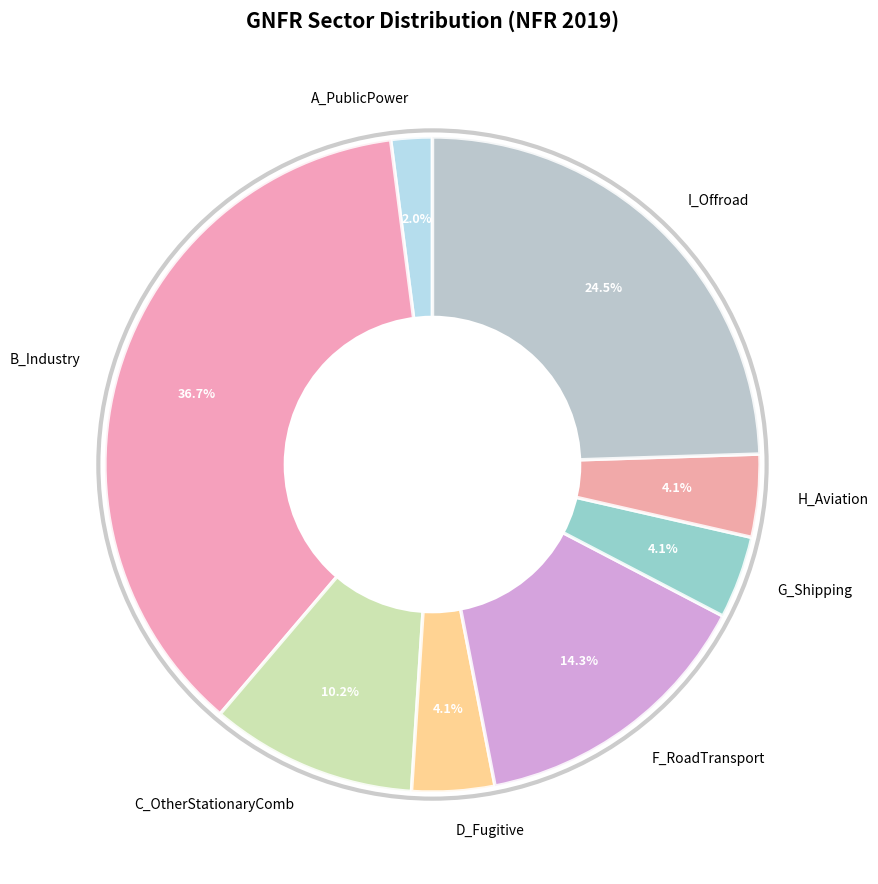

How many segments does this pie chart have?

8